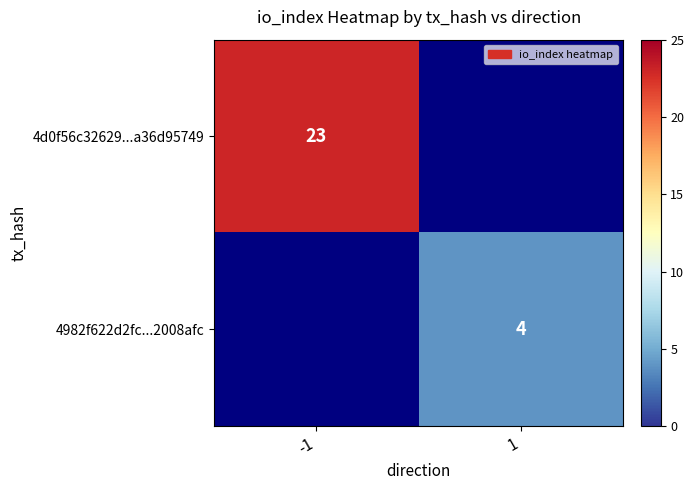

The value of 4d0f56c32629...a36d95749 at -1 is 11. True or false?

False